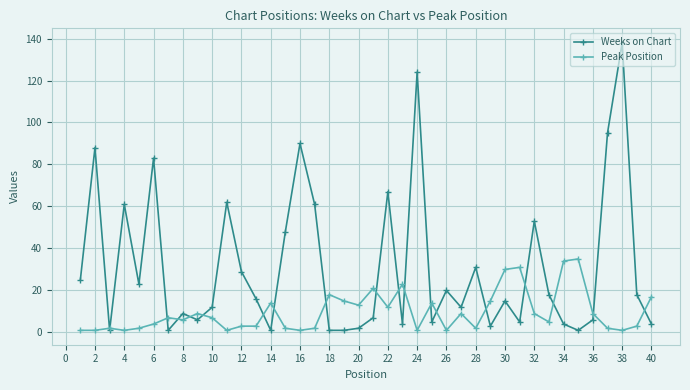

What is the maximum value for Weeks on Chart?

138